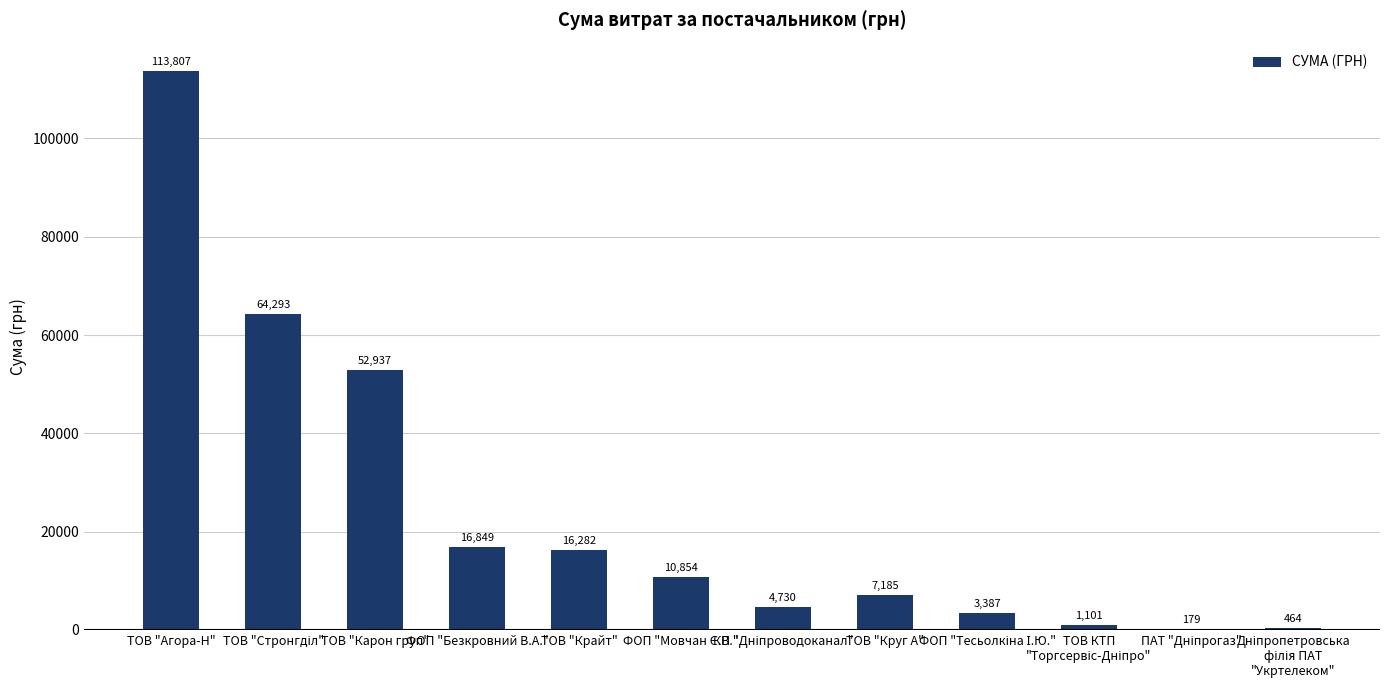

Which label corresponds to the largest value in the chart?

ТОВ "Агора-Н"